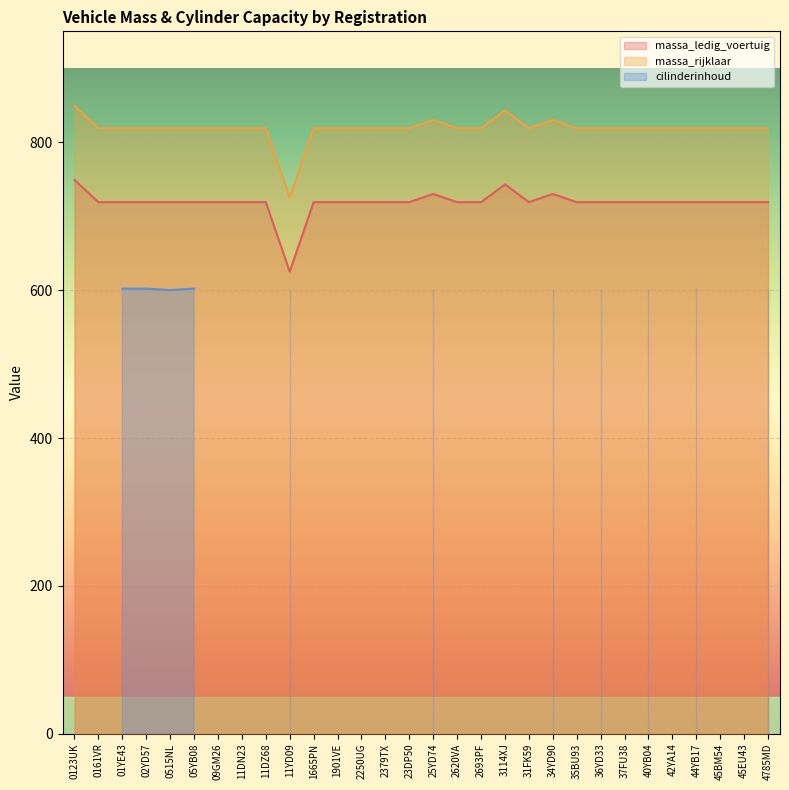

Rank the series at 11YD09 from lowest to highest value.

massa_ledig_voertuig, massa_rijklaar